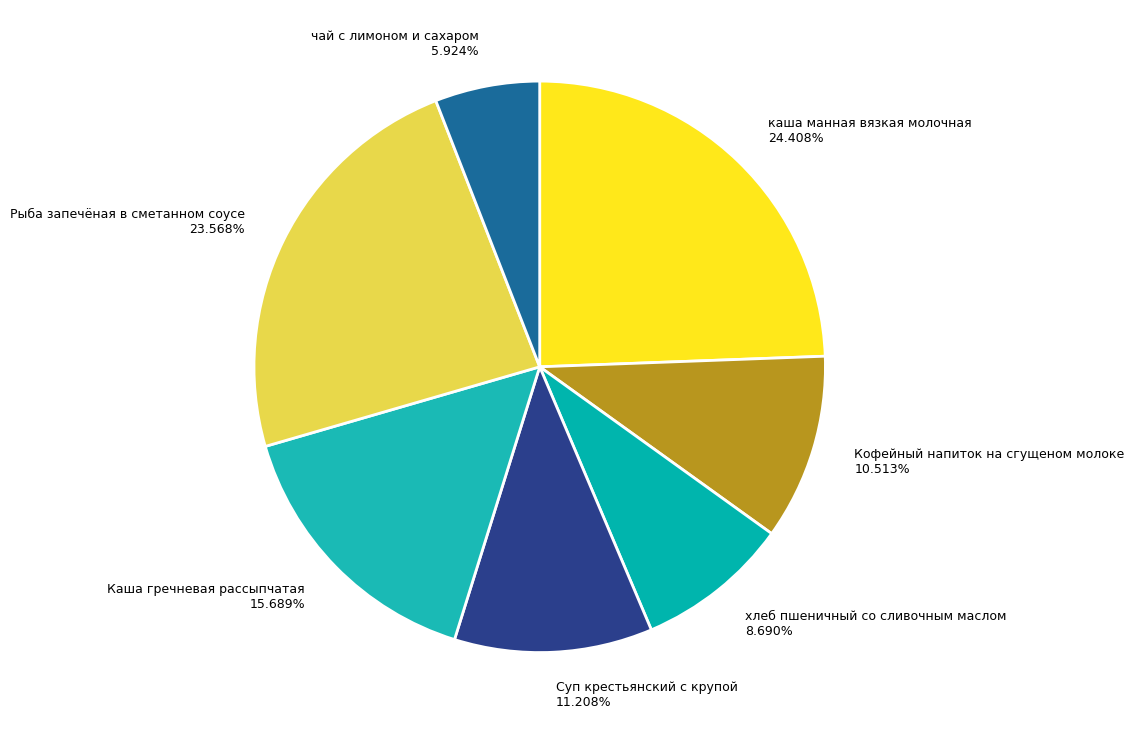

What percentage is the Кофейный напиток на сгущеном молоке slice, to the nearest percent?

11%